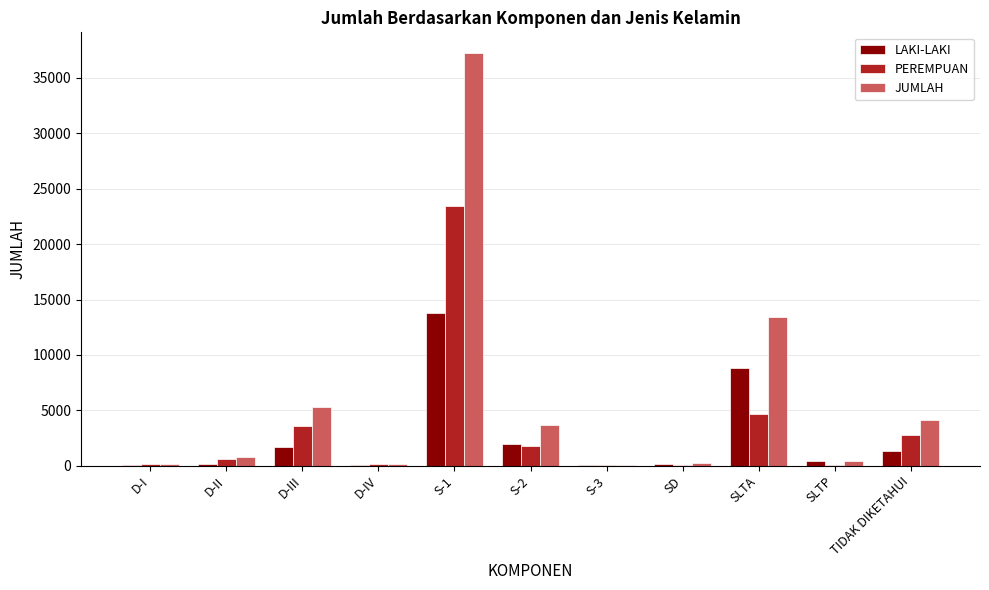

Is it true that LAKI-LAKI equals 74 at D-IV?

True